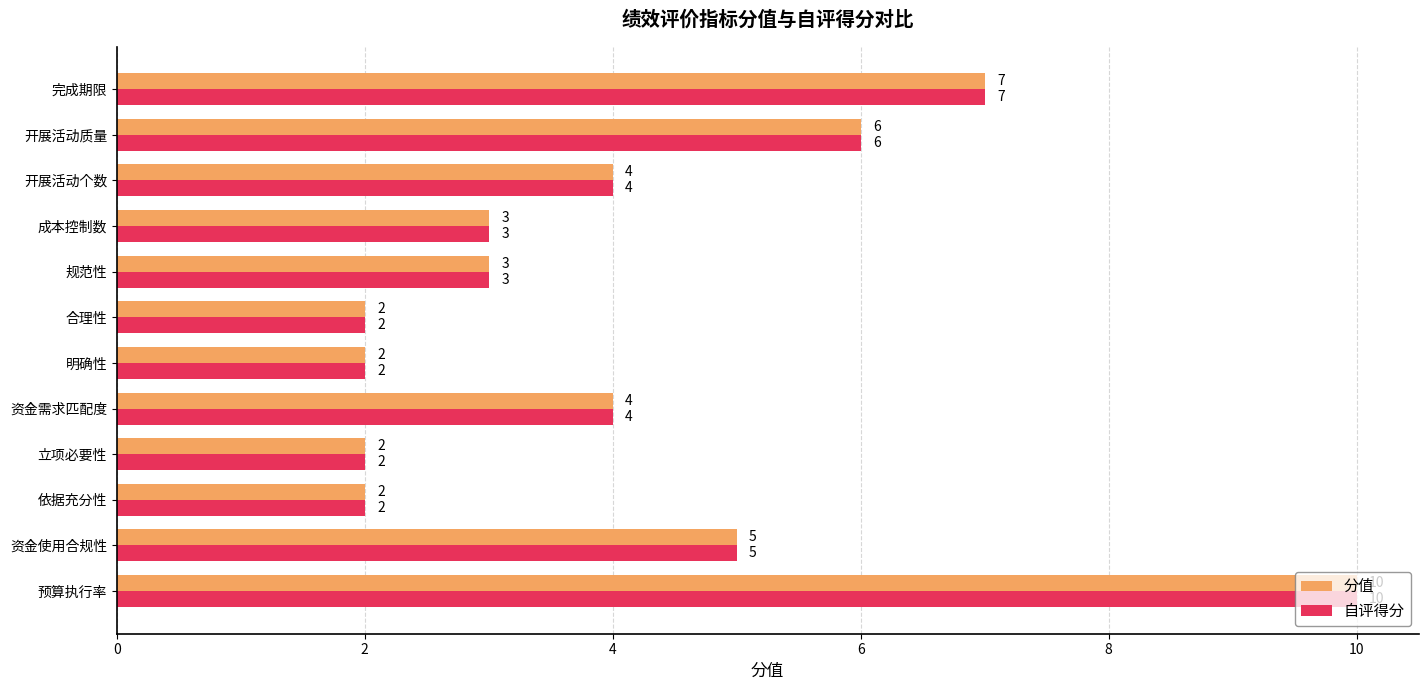

Where is 自评得分 nearest to the value 6?

开展活动质量